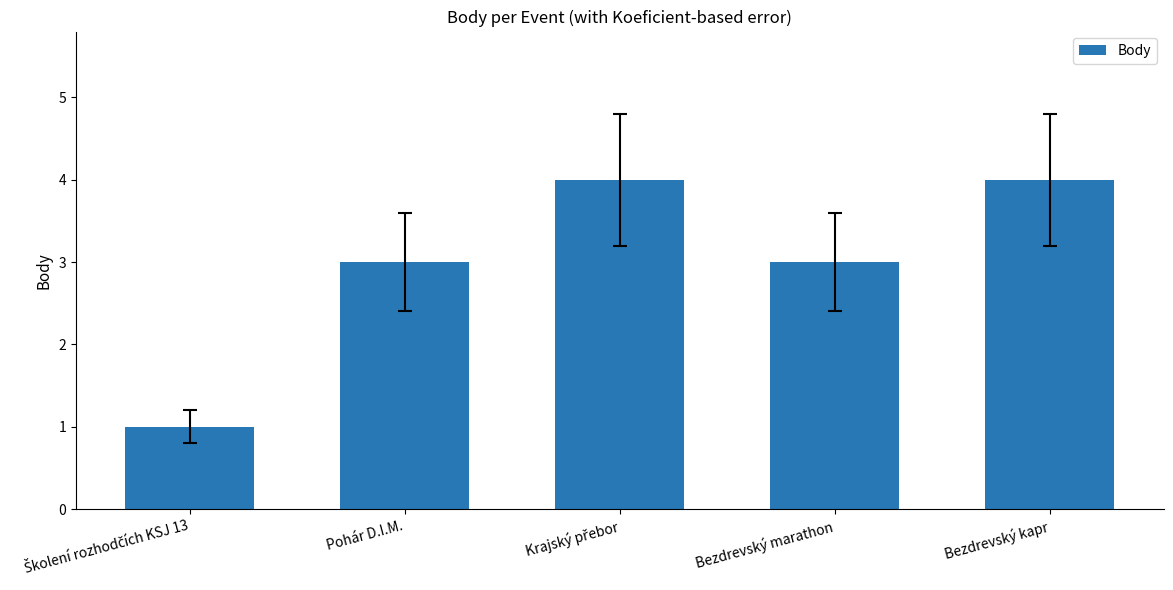

Reading right to left, list all the values displayed in this chart.

4	3	4	3	1